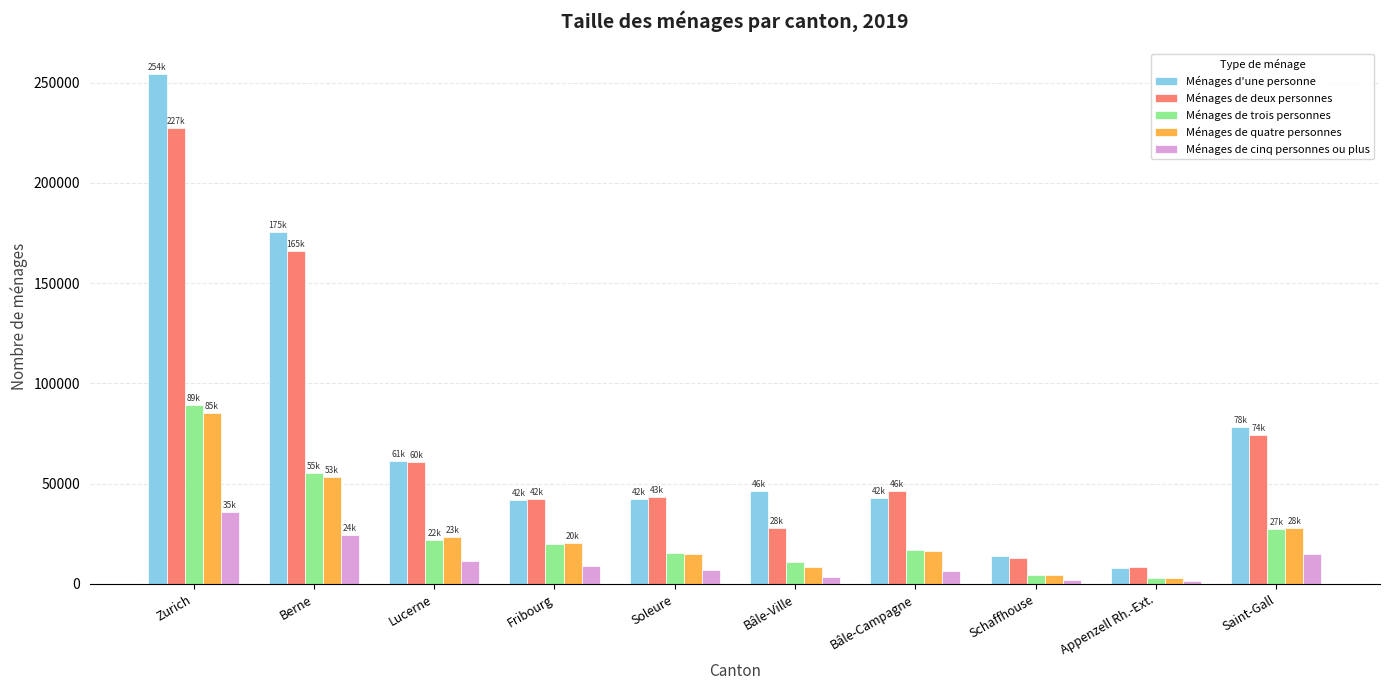

What is the total value across all series at Saint-Gall?

222993